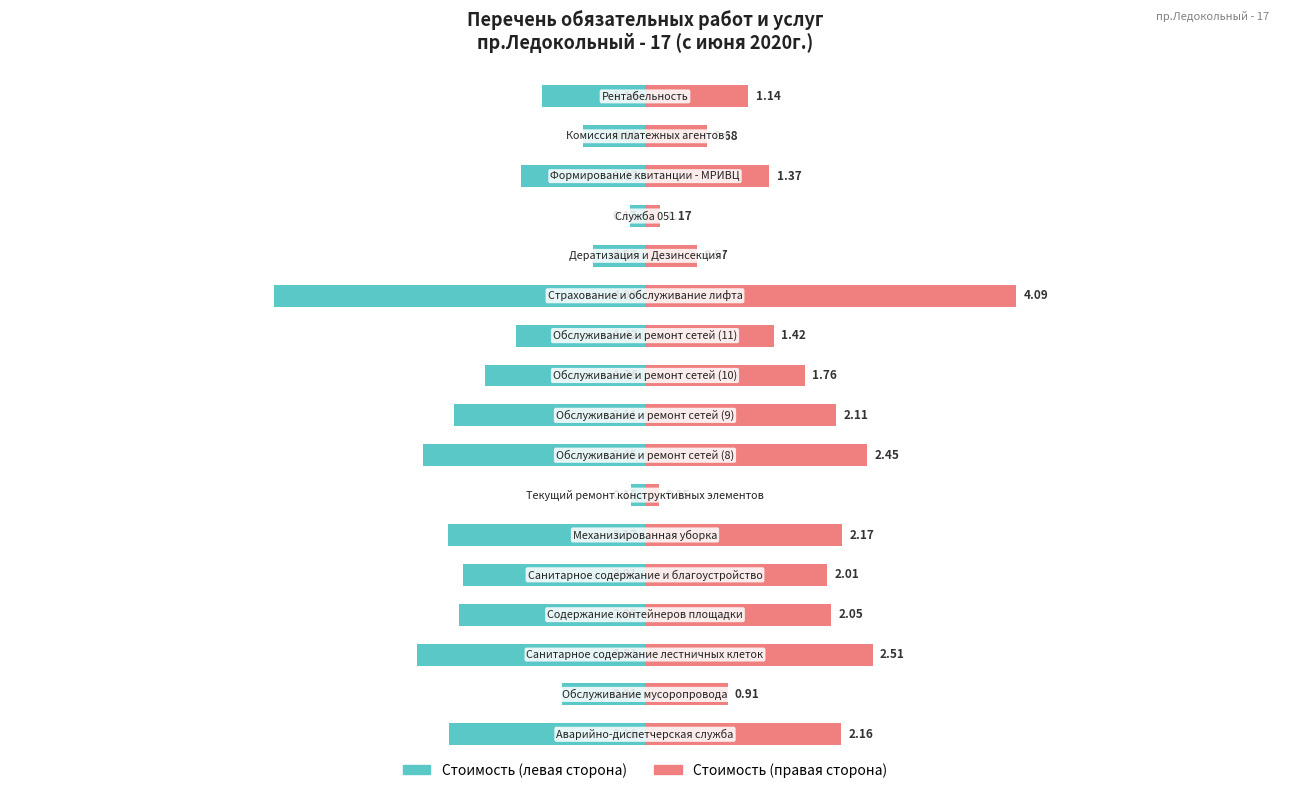

Rank the series by their average value, from highest to lowest.

Стоимость (правая), Стоимость (левая)